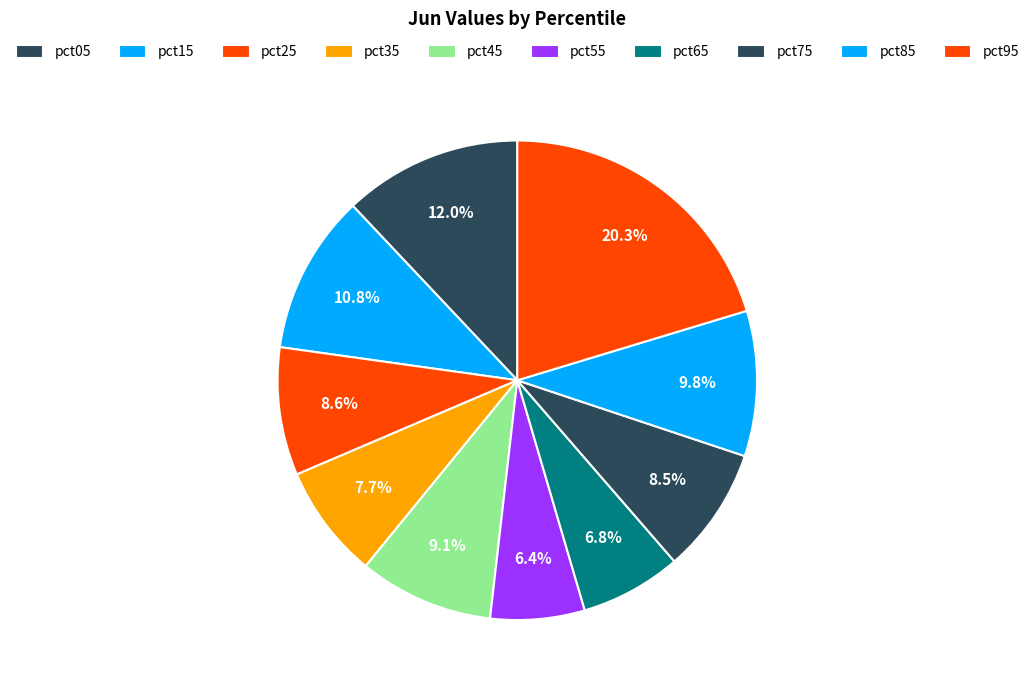

Which slice is the largest?

pct95